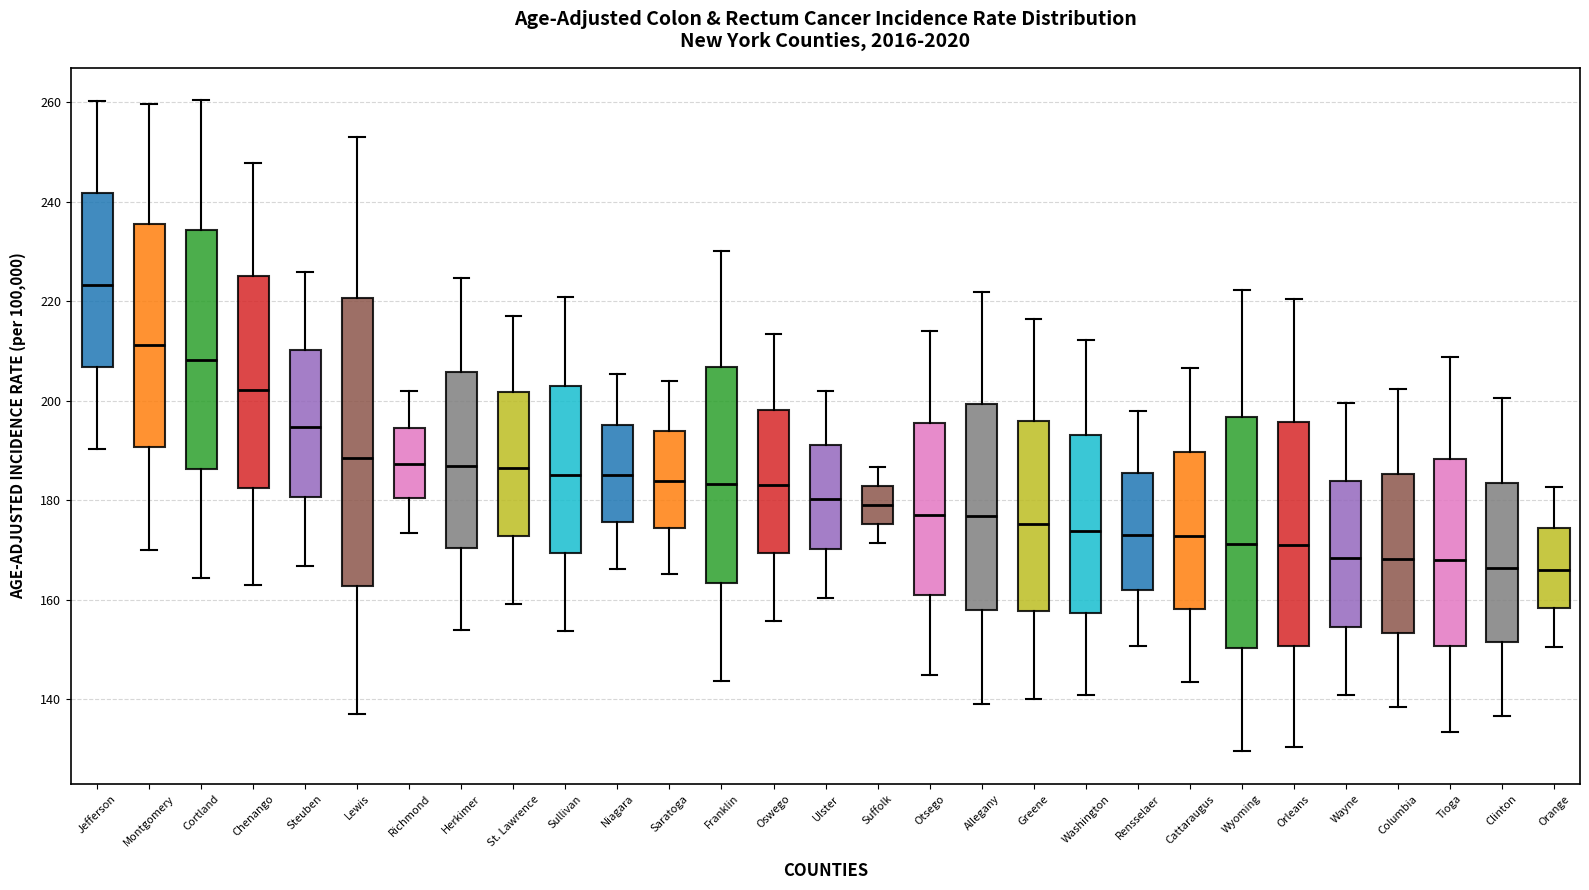

Reading left to right, transcribe this box plot: for each box, give where its median line is, the range the box spans, and where its two whiskers end, as read against the y-axis. The values are not printed on the chart, so give them approximately, as read against the axis.

Jefferson: median 224, box 206 to 242, whiskers 190 to 260
Montgomery: median 212, box 190 to 236, whiskers 170 to 260
Cortland: median 208, box 186 to 234, whiskers 164 to 260
Chenango: median 202, box 182 to 226, whiskers 162 to 248
Steuben: median 194, box 180 to 210, whiskers 166 to 226
Lewis: median 188, box 162 to 220, whiskers 138 to 254
Richmond: median 188, box 180 to 194, whiskers 174 to 202
Herkimer: median 186, box 170 to 206, whiskers 154 to 224
St. Lawrence: median 186, box 172 to 202, whiskers 160 to 218
Sullivan: median 186, box 170 to 202, whiskers 154 to 220
Niagara: median 186, box 176 to 196, whiskers 166 to 206
Saratoga: median 184, box 174 to 194, whiskers 166 to 204
Franklin: median 184, box 164 to 206, whiskers 144 to 230
Oswego: median 184, box 170 to 198, whiskers 156 to 214
Ulster: median 180, box 170 to 192, whiskers 160 to 202
Suffolk: median 180, box 176 to 182, whiskers 172 to 186
Otsego: median 178, box 160 to 196, whiskers 144 to 214
Allegany: median 176, box 158 to 200, whiskers 140 to 222
Greene: median 176, box 158 to 196, whiskers 140 to 216
Washington: median 174, box 158 to 194, whiskers 140 to 212
Rensselaer: median 174, box 162 to 186, whiskers 150 to 198
Cattaraugus: median 172, box 158 to 190, whiskers 144 to 206
Wyoming: median 172, box 150 to 196, whiskers 130 to 222
Orleans: median 172, box 150 to 196, whiskers 130 to 220
Wayne: median 168, box 154 to 184, whiskers 140 to 200
Columbia: median 168, box 154 to 186, whiskers 138 to 202
Tioga: median 168, box 150 to 188, whiskers 134 to 208
Clinton: median 166, box 152 to 184, whiskers 136 to 200
Orange: median 166, box 158 to 174, whiskers 150 to 182